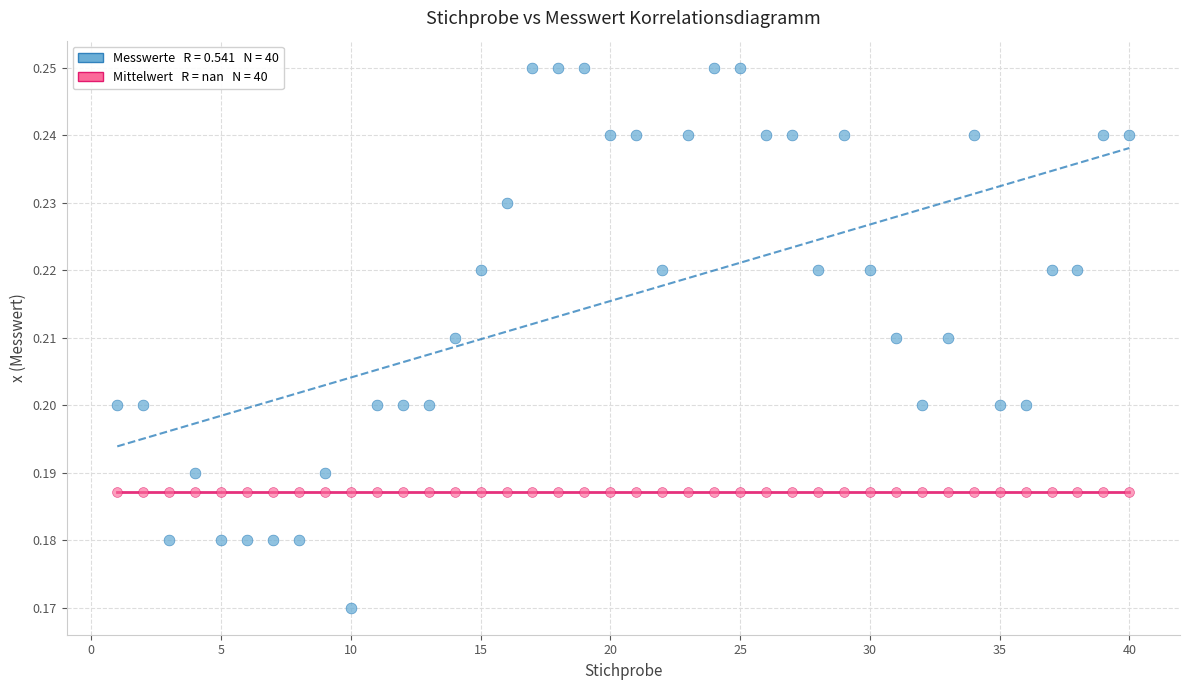

Count the number of points in this scatter plot.

80